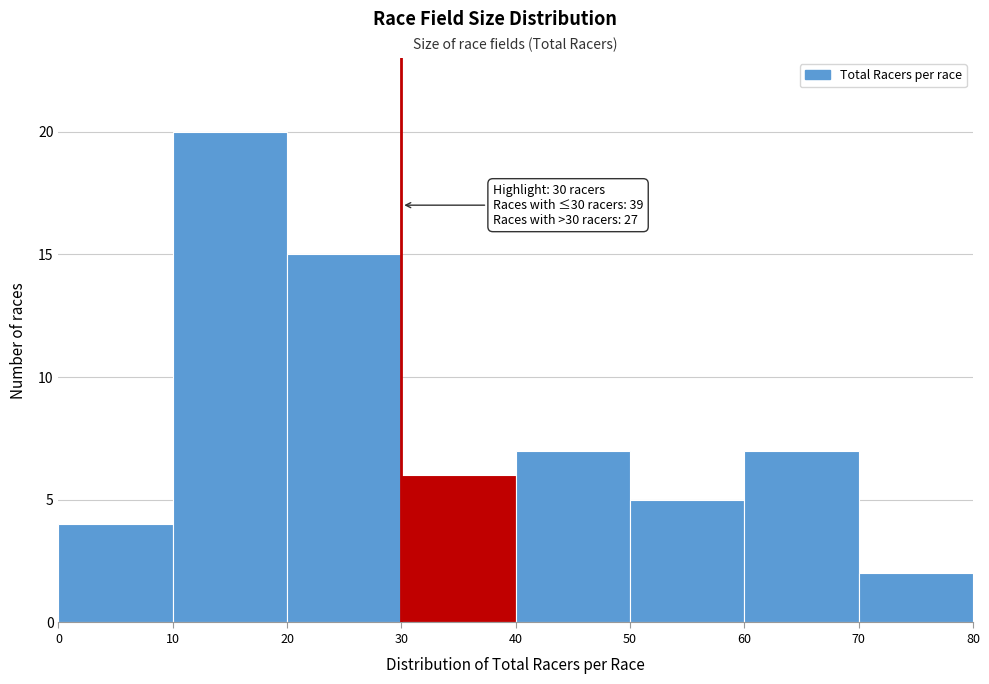

Over which range of the x-axis is the bar tallest?

10 to 20